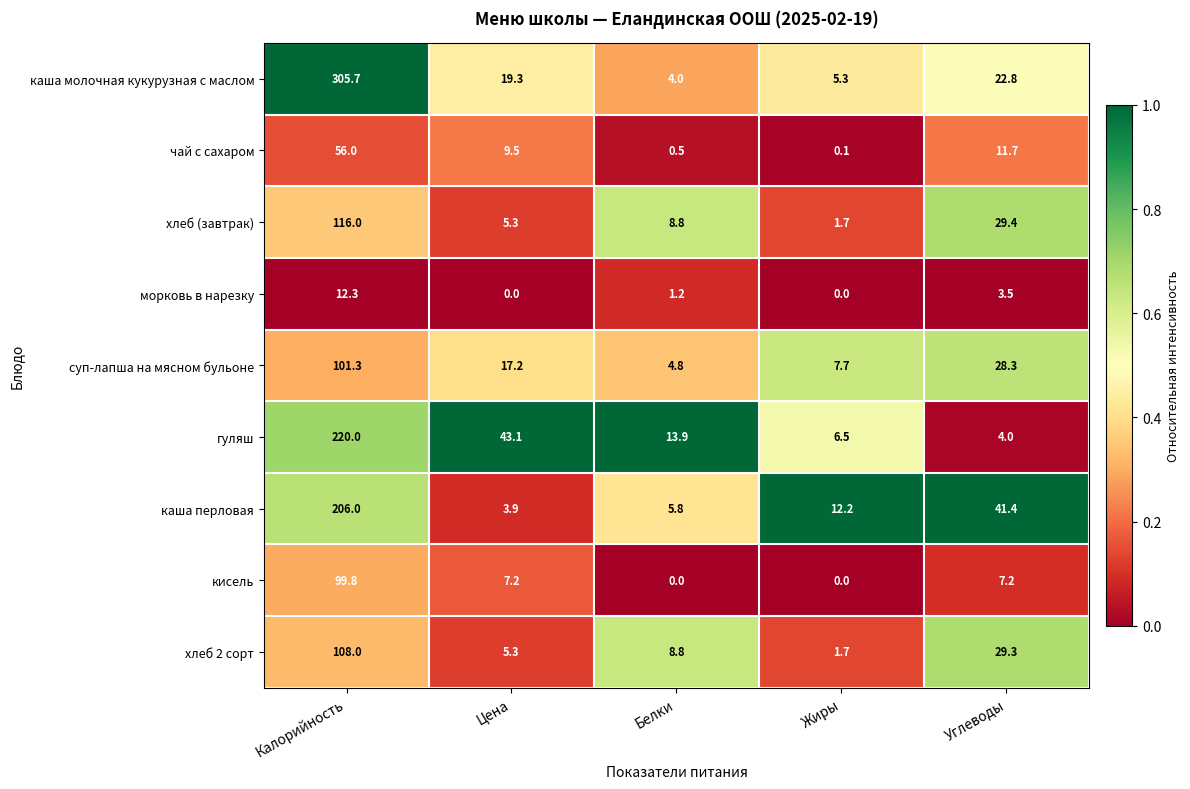

What is the sum of the каша молочная кукурузная с маслом values at Углеводы and Калорийность?

328.5